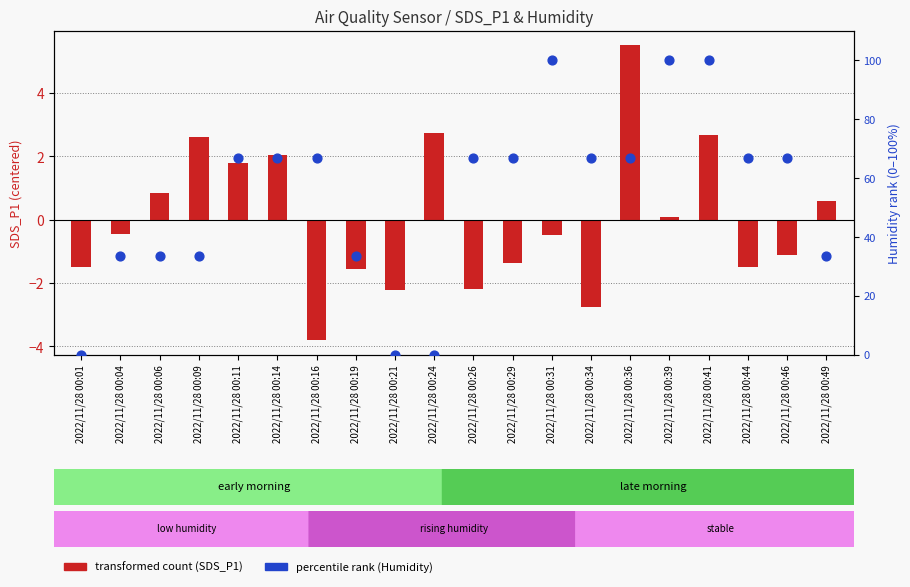

At which category is the sum across all series the highest?

2022/11/28 00:41